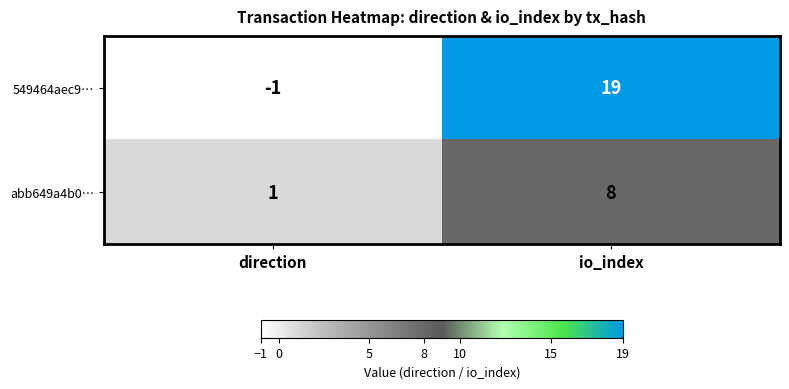

Is it true that 549464aec9… equals 34 at io_index?

False